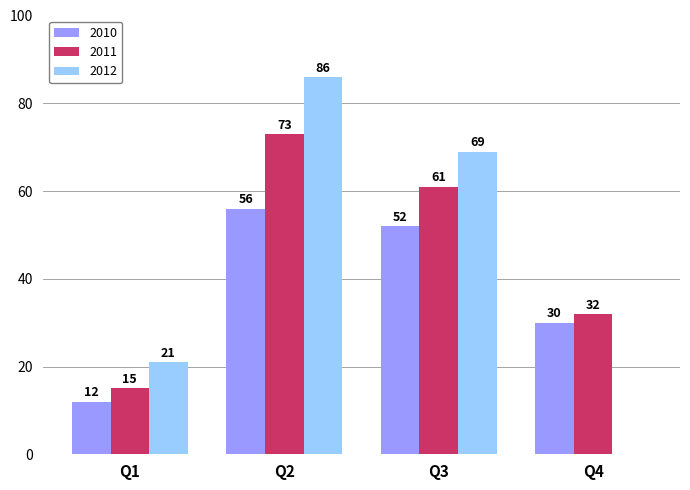

The 2010 series shows 52 at Q3. True or false?

True